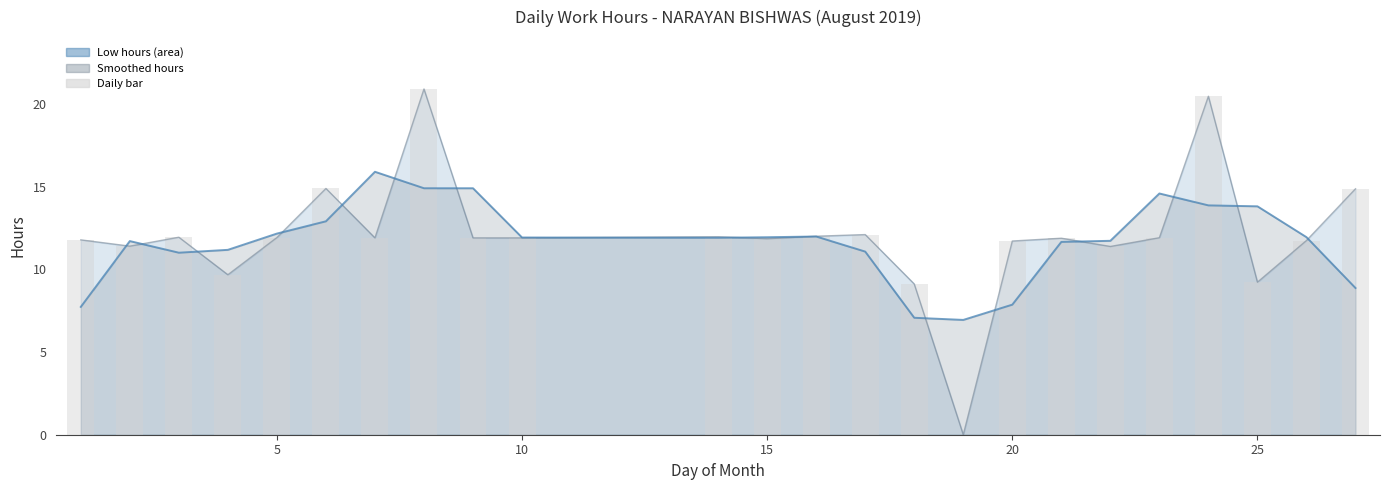

At how many categories does at least one series exceed 16?

2